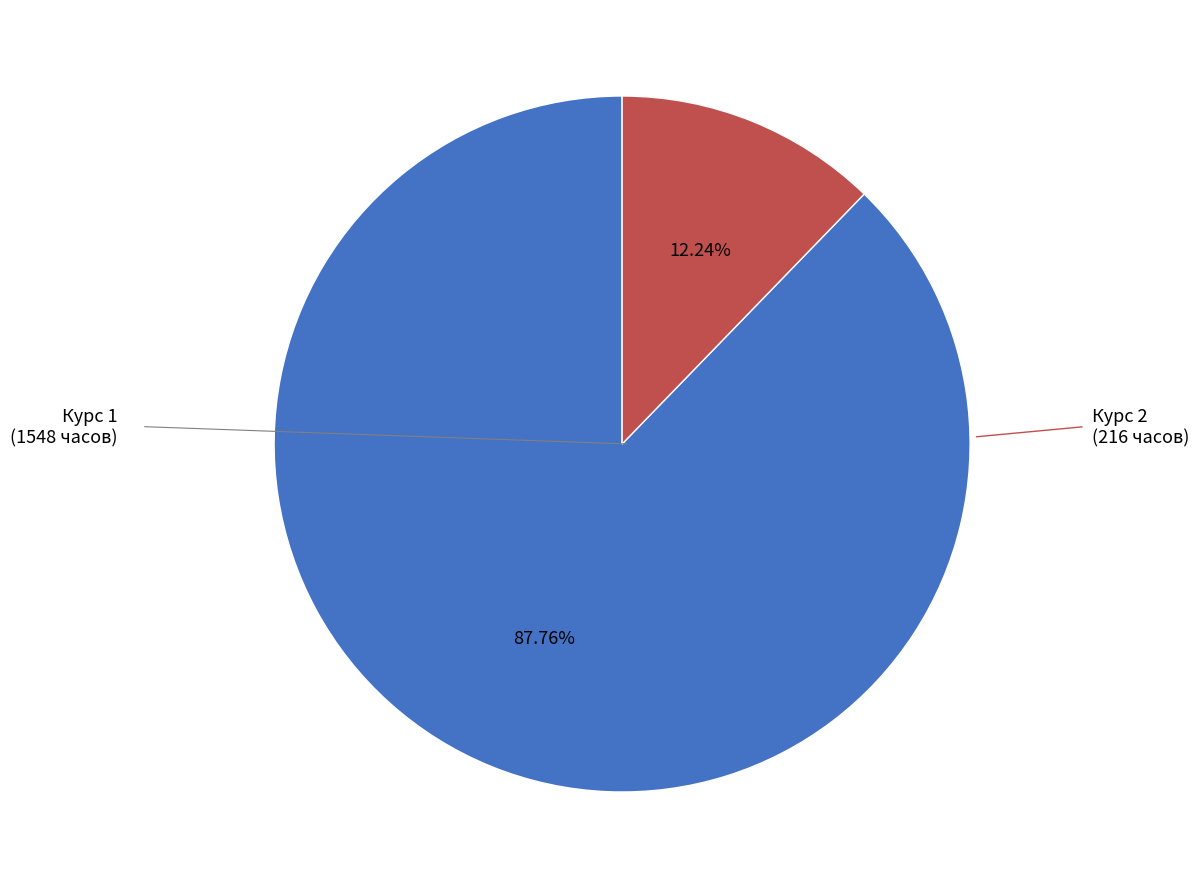

How many slices are in this pie chart?

2